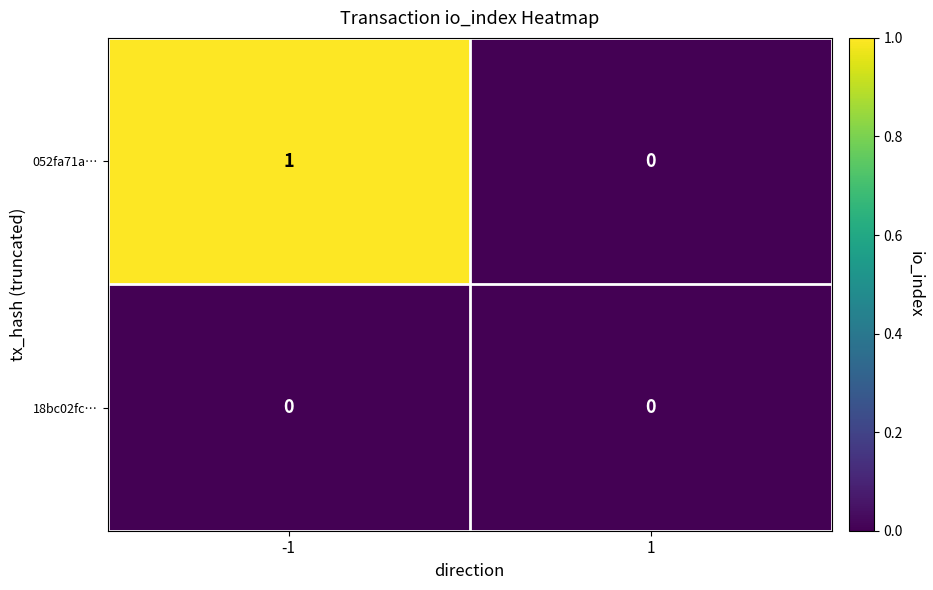

Reading left to right, extract all data points from this chart.

052fa71a…: -1=1	1=0
18bc02fc…: -1=0	1=0